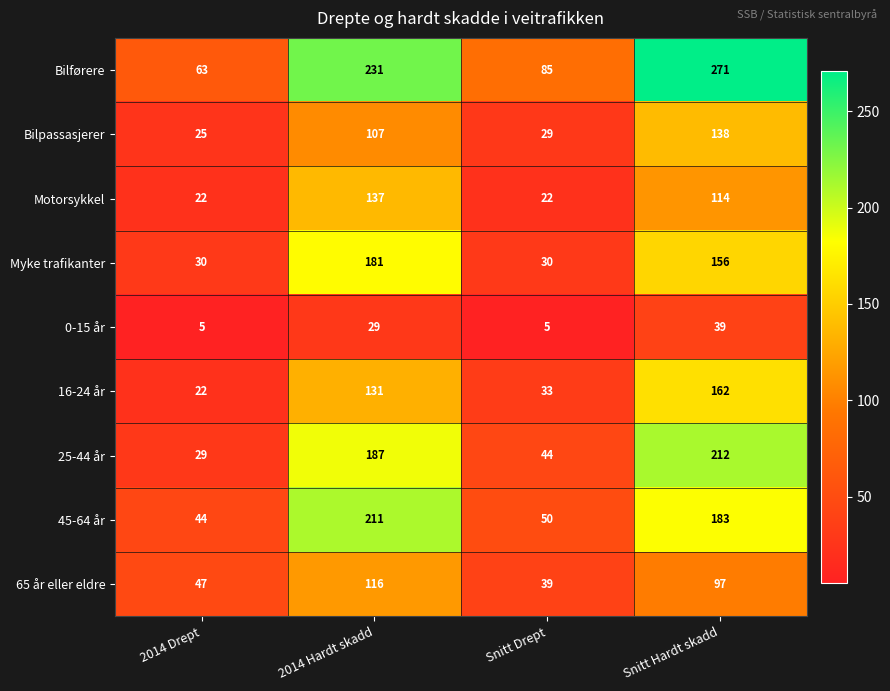

Where does the 45-64 år series first go above 183?

2014 Hardt skadd